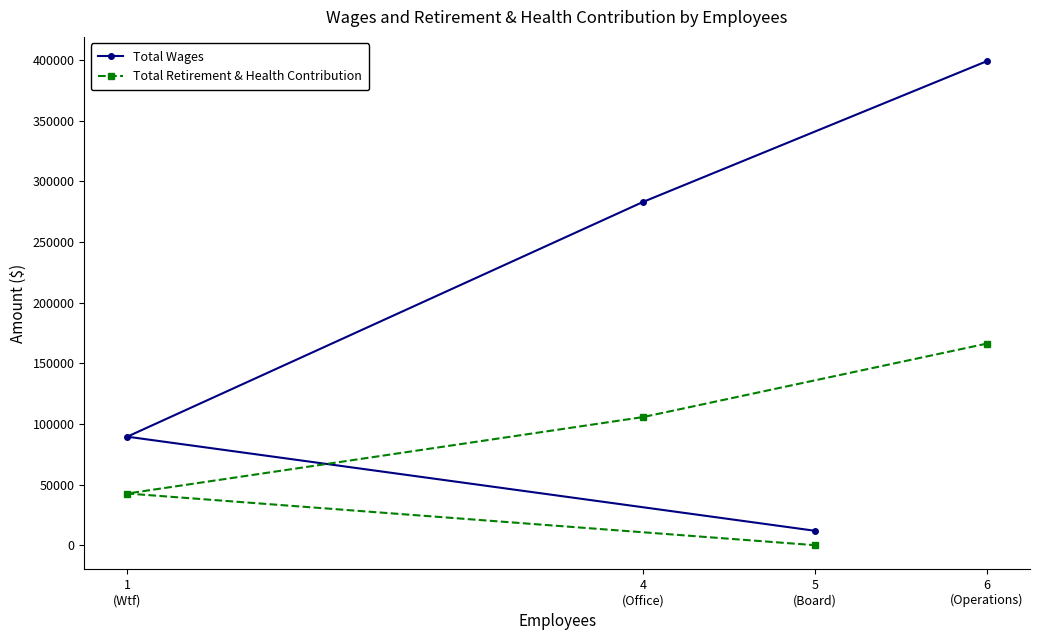

The Total Retirement & Health Contribution series shows 166275 at 6
(Operations). True or false?

True